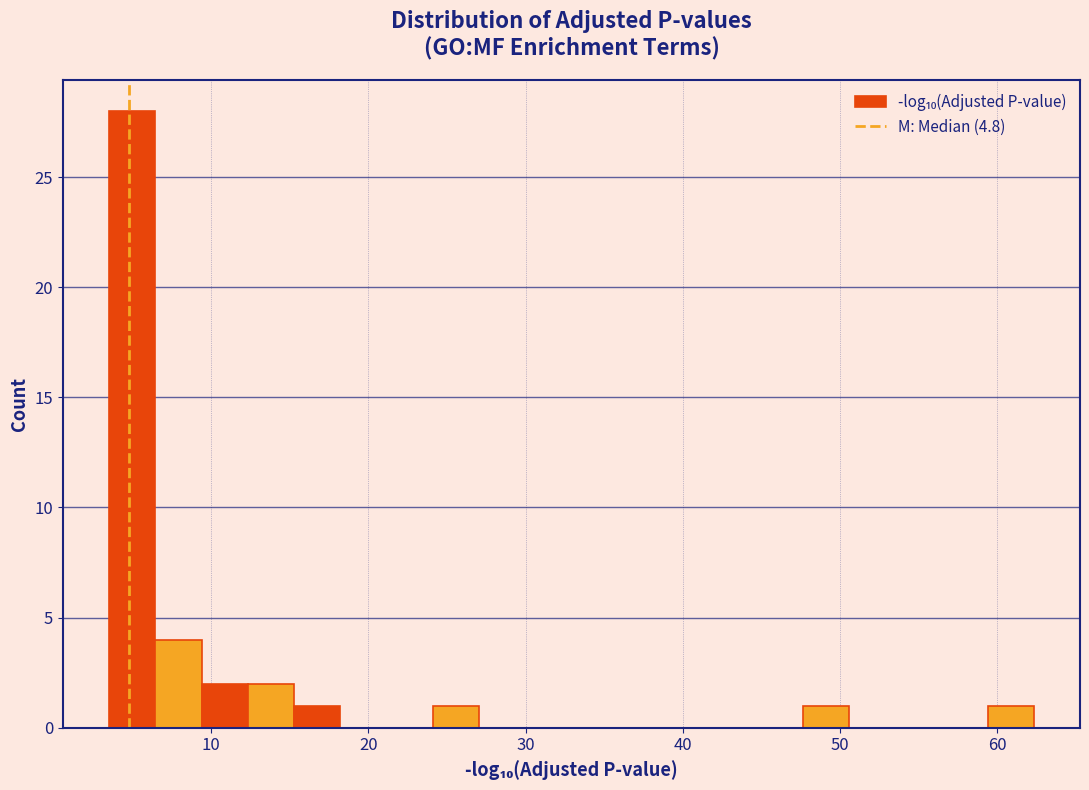

Read against the x-axis, roughly where is the centre of the tallest bar?

5